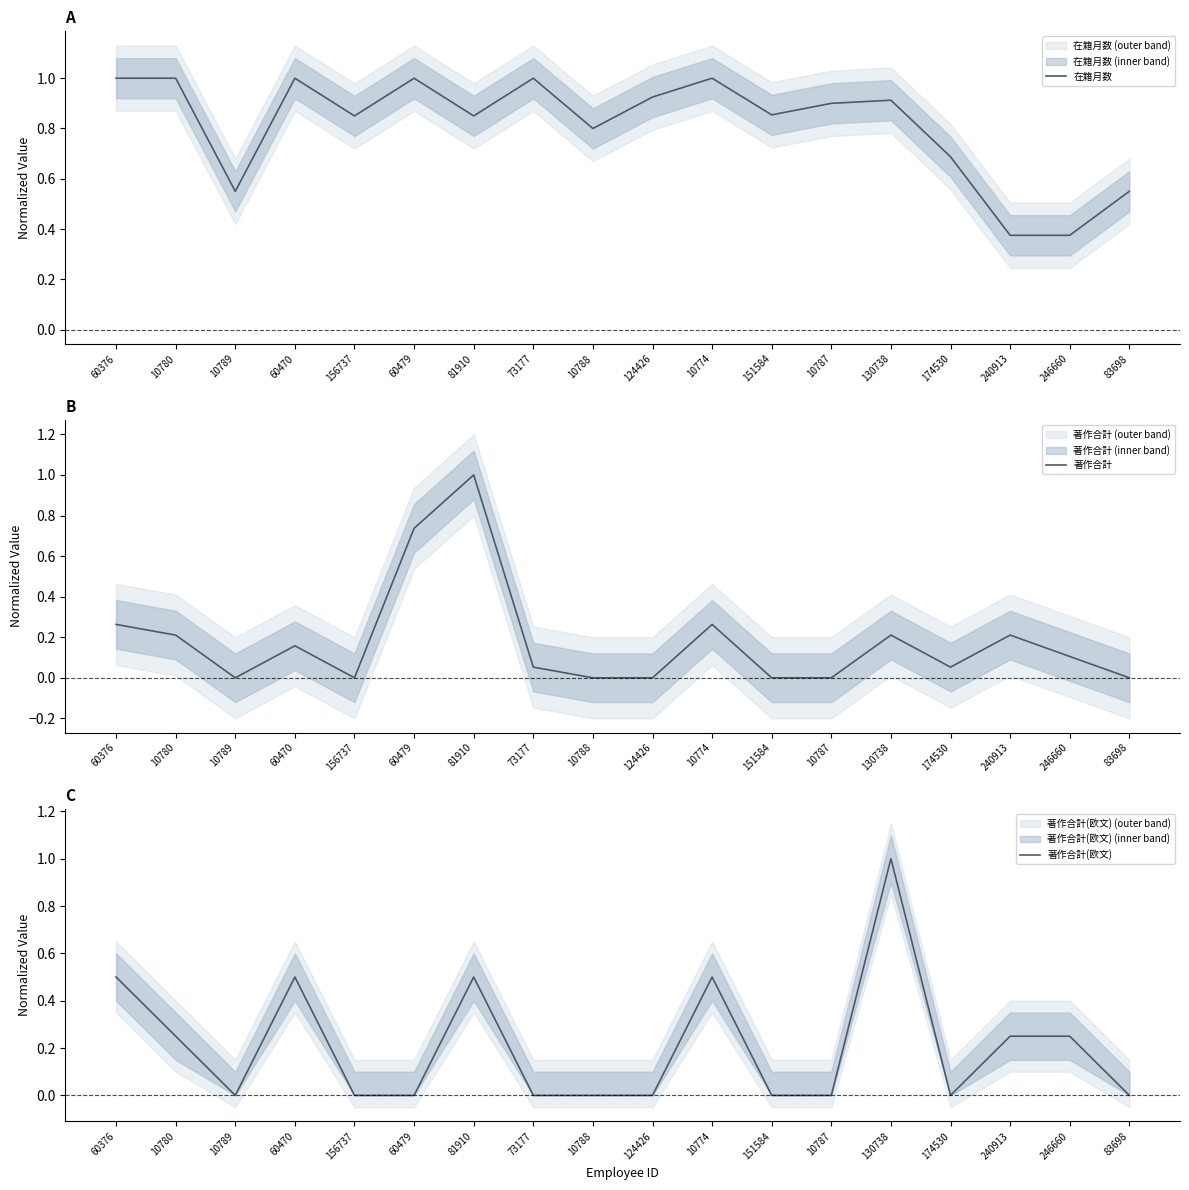

What position from the right is 156737?

14